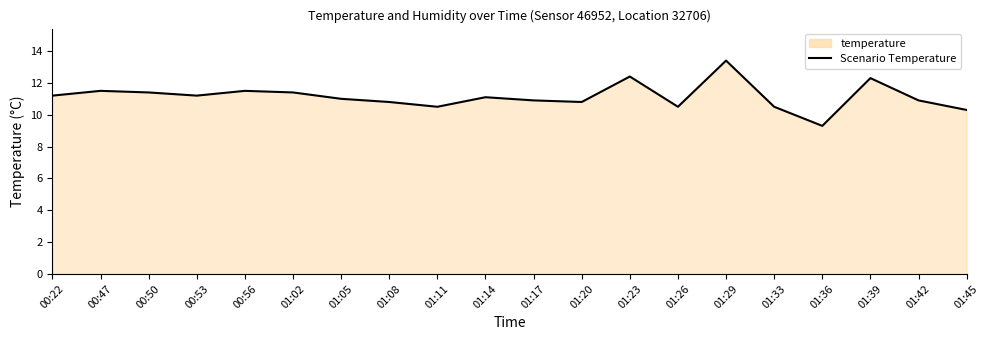

How many interior local peaks (higher than both neighbors) does the data have?

6